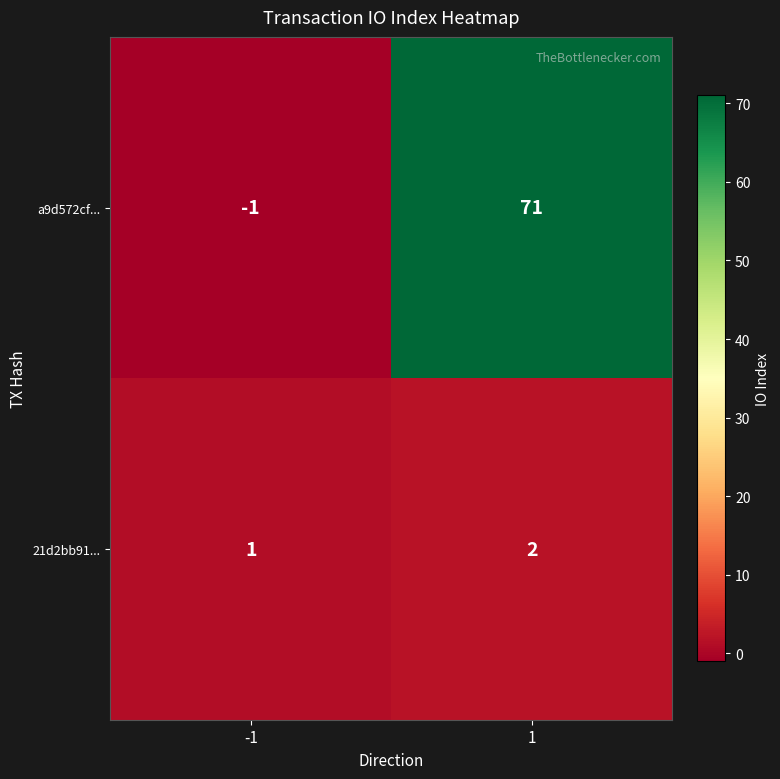

Between -1 and 1, which series saw the biggest shift?

a9d572cf...